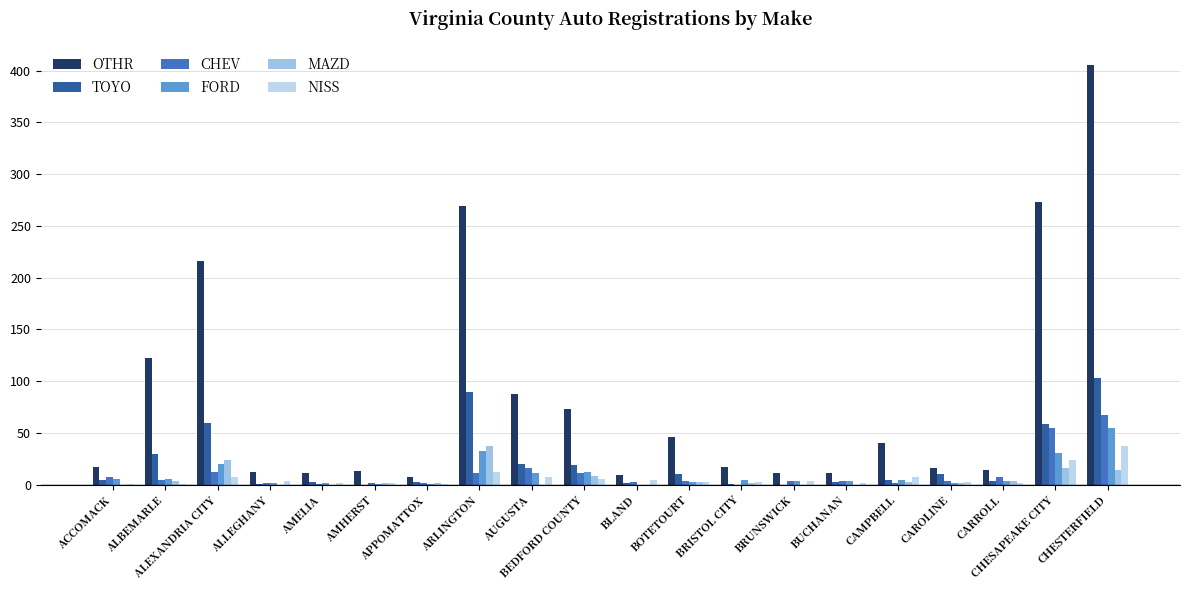

What is the average value of the TOYO series?

21